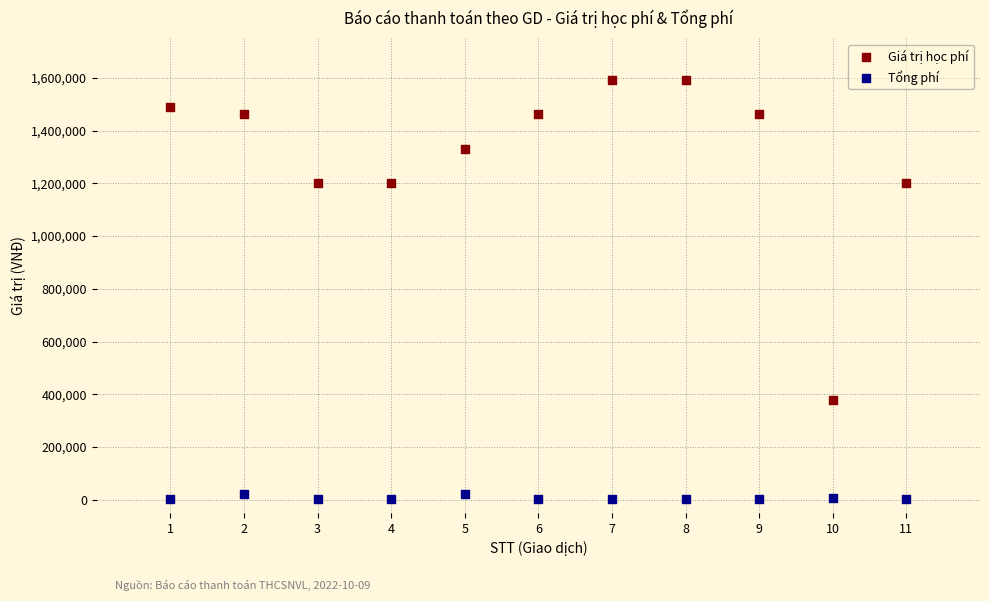

Across all data points, what is the range of X values (max minus min)?

10